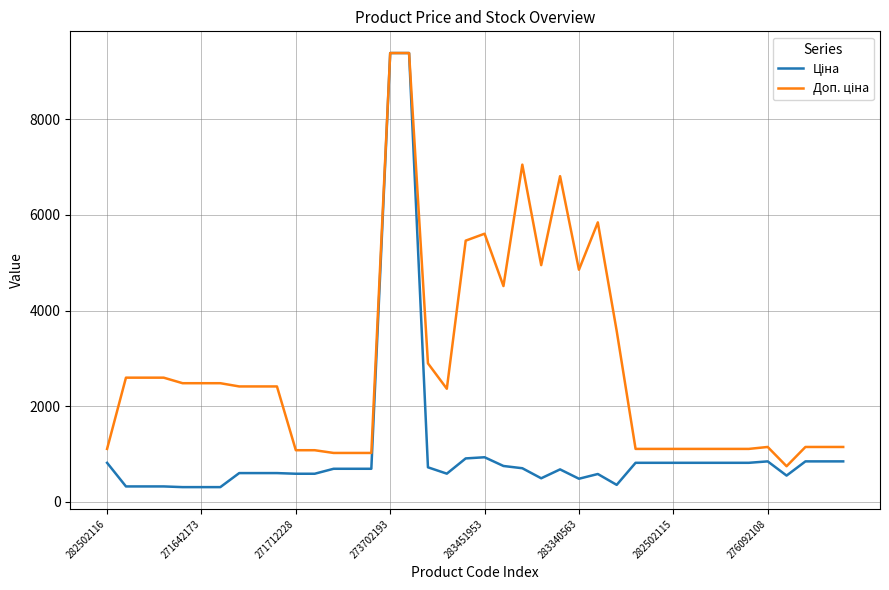

What is the minimum value shown in the chart?

310.3